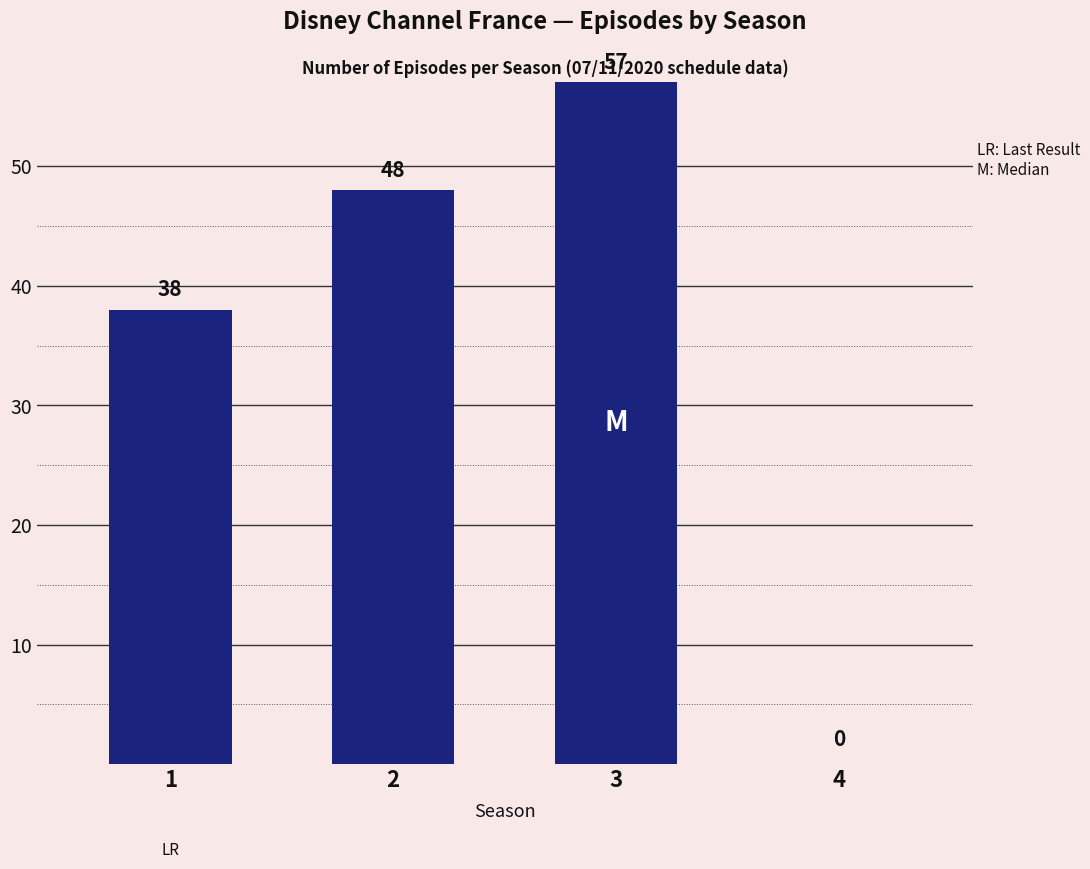

What is the sum of all values?

143